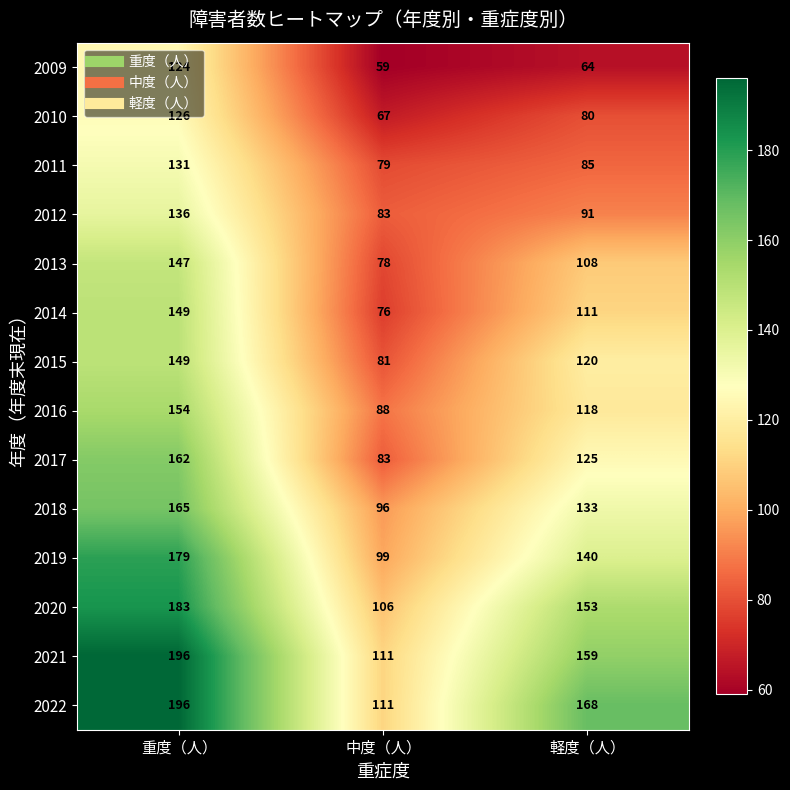

Count the 2022 values in the range 111 to 196.

3